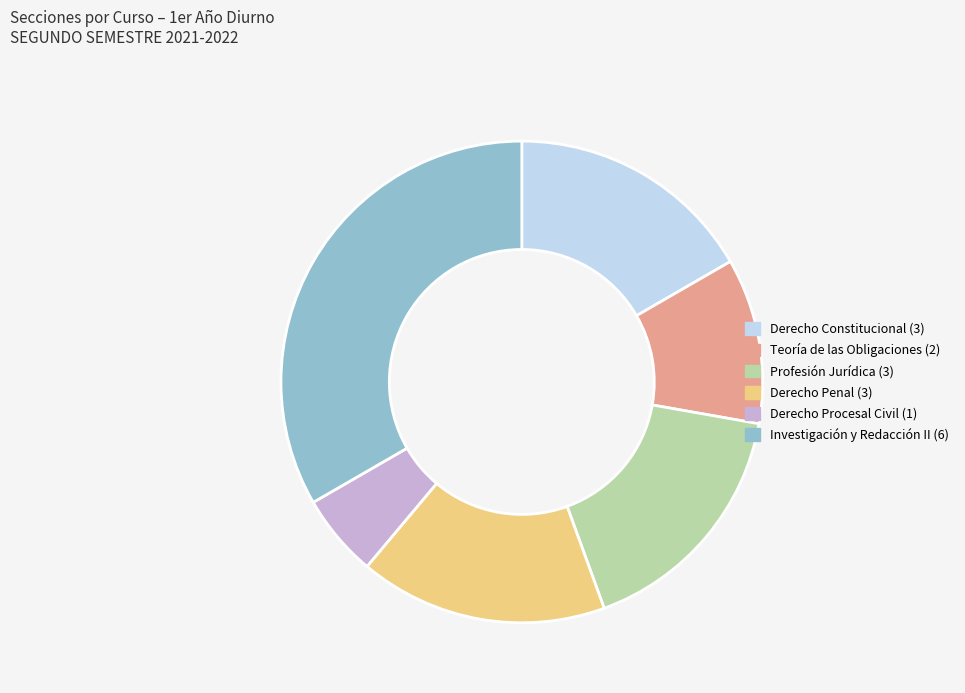

Is there any slice that represents more than half of the pie?

No